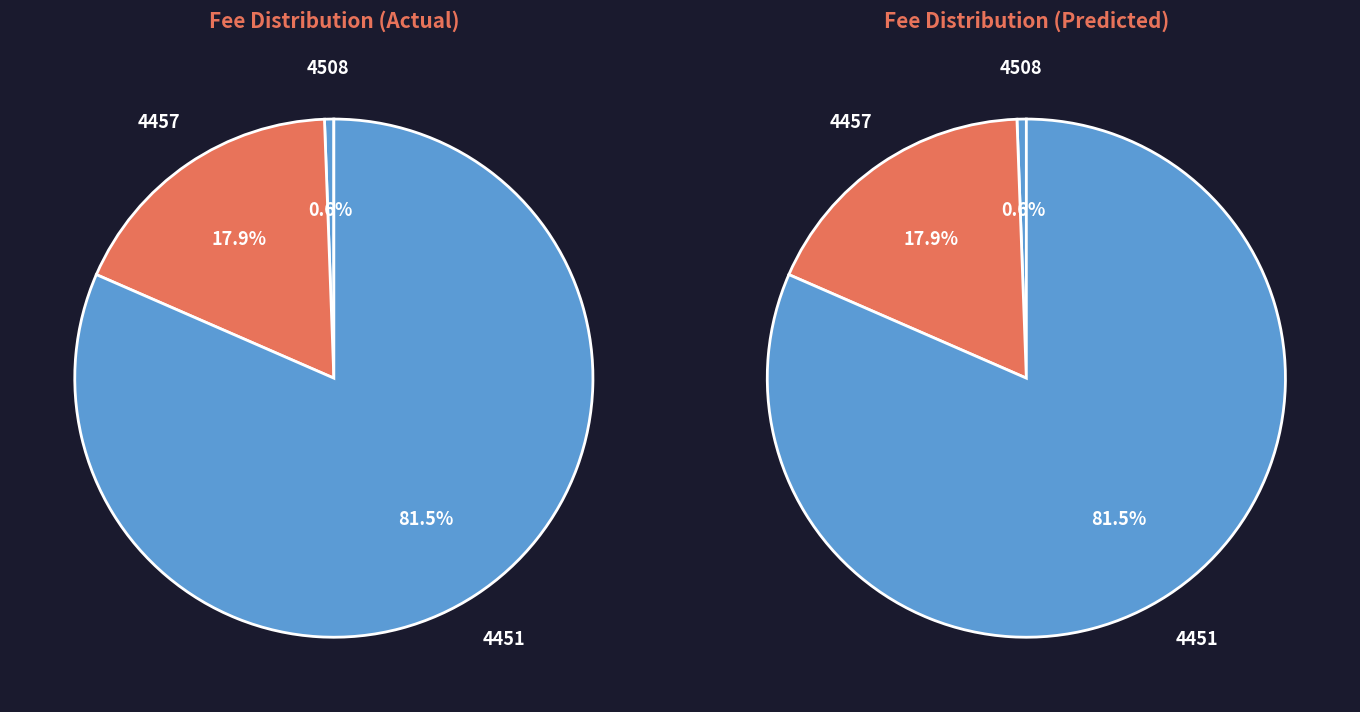

Which slice represents more than half of the pie?

4451